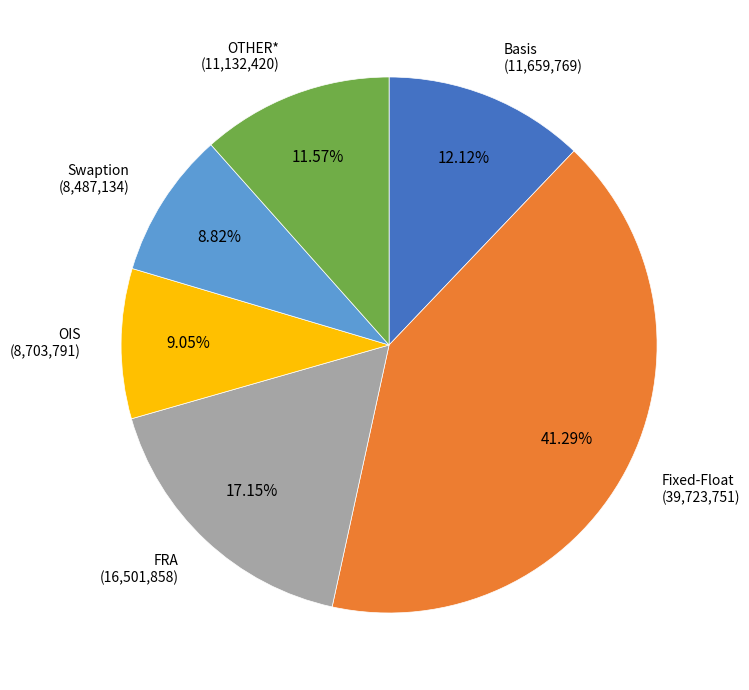

Is there a majority slice in this chart?

No